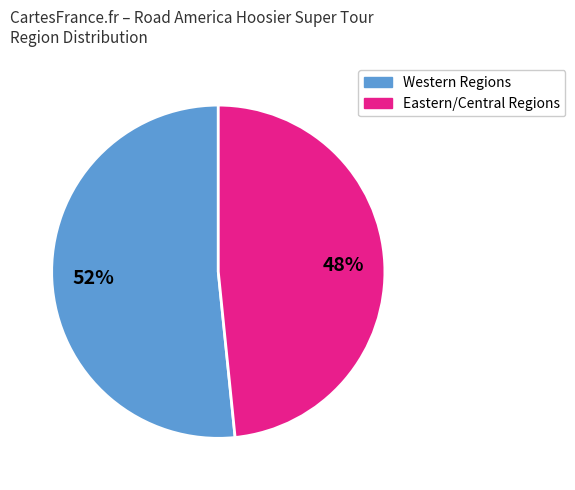

To the nearest percent, what is the average slice percentage?

50%